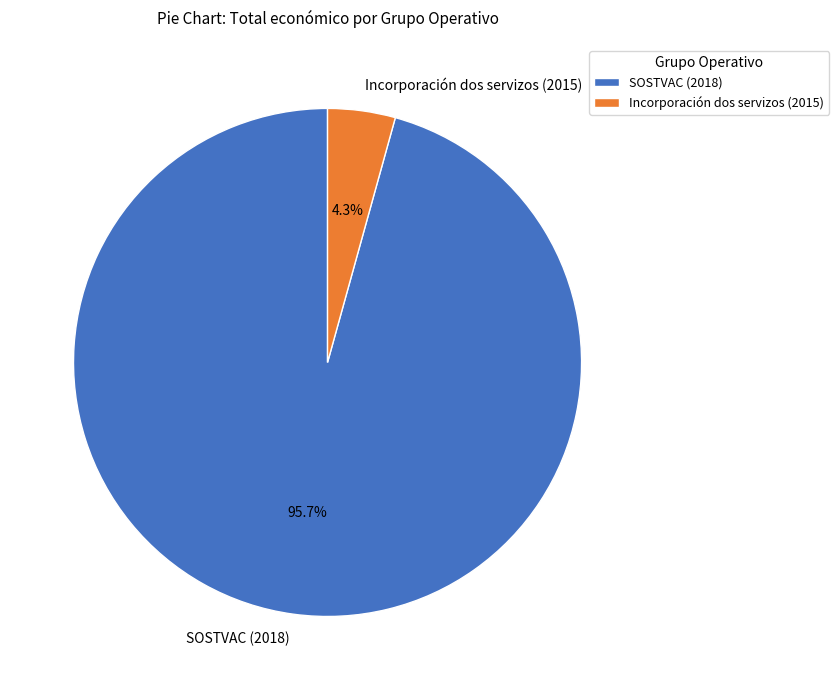

Is SOSTVAC (2018) the majority of the pie?

Yes